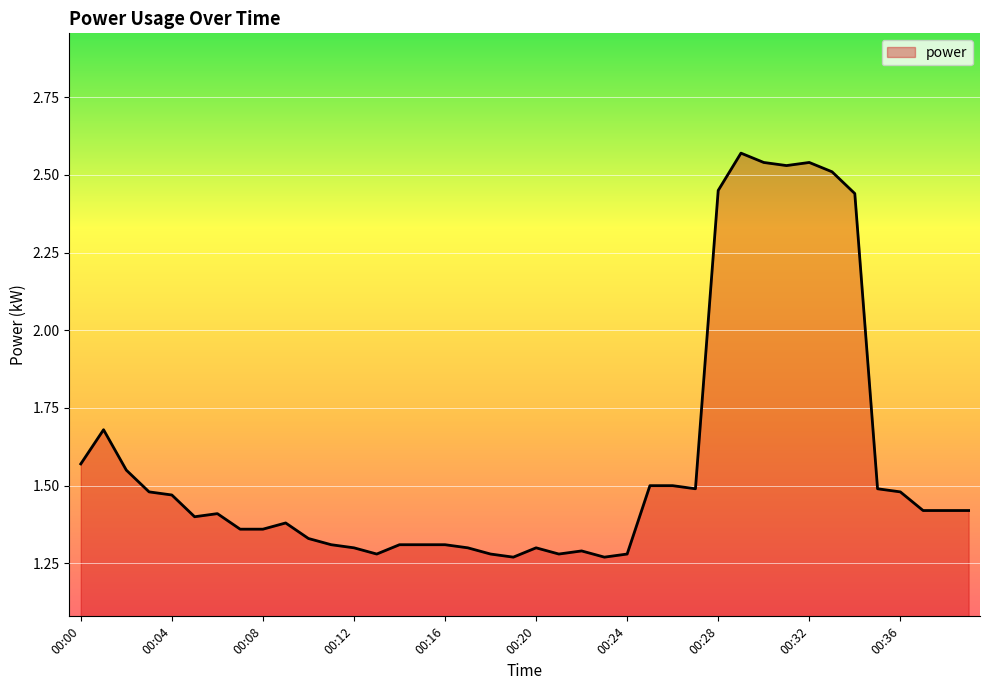

What is the value of the 26th point from the left?

1.5